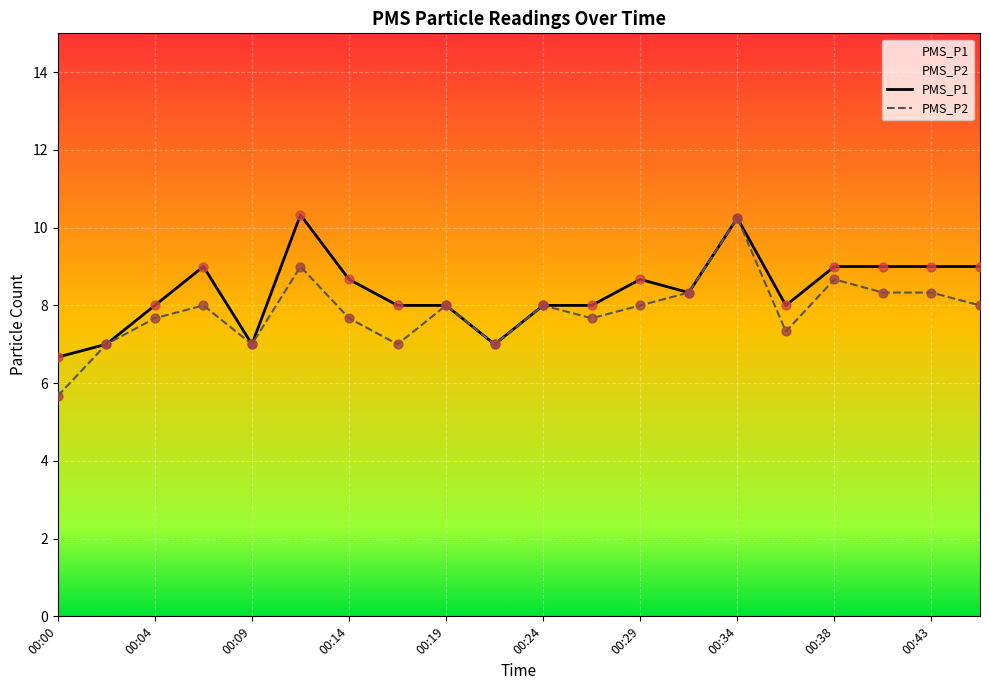

What are all the series names shown in the legend?

PMS_P1, PMS_P2